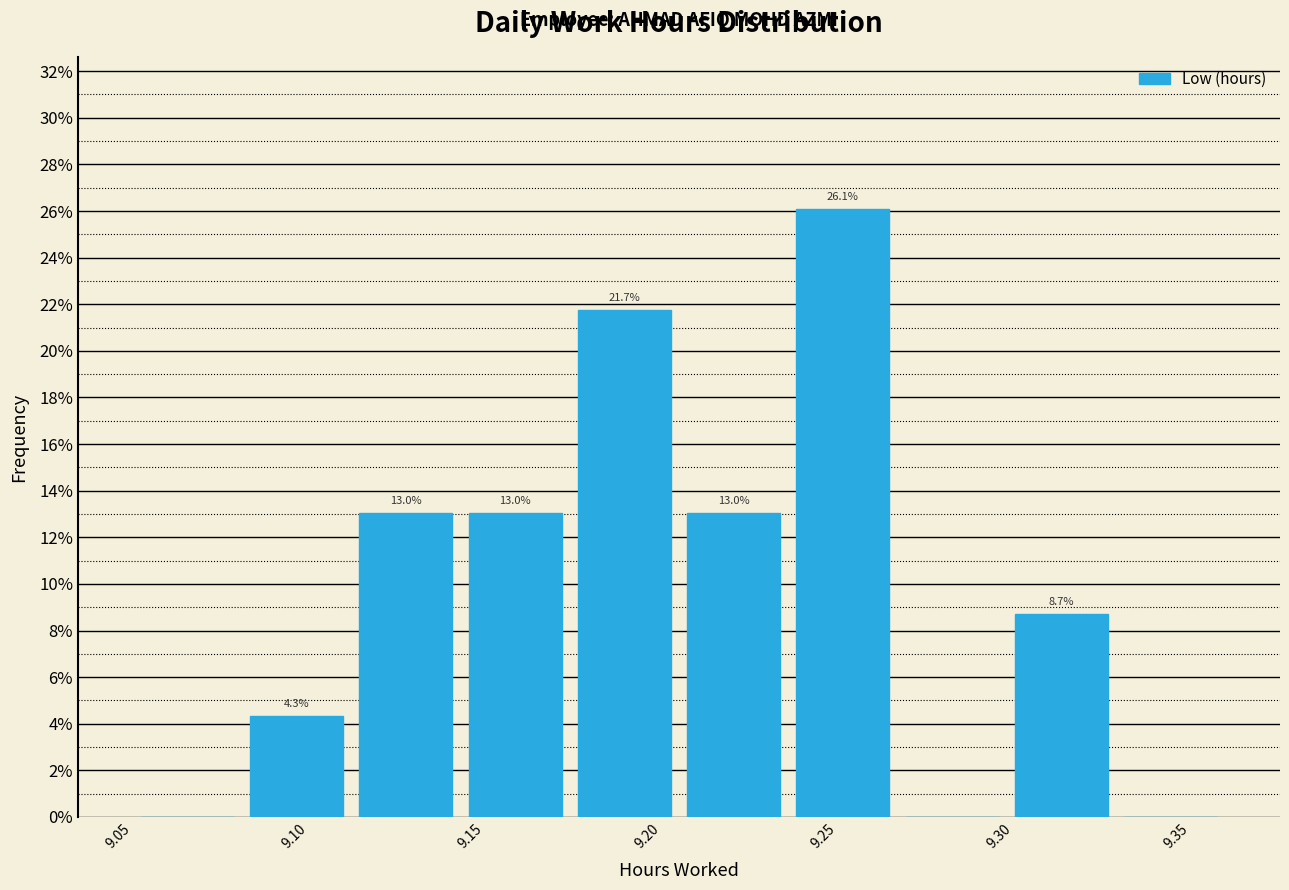

Which range on the x-axis has the tallest bar?

9.236 to 9.267